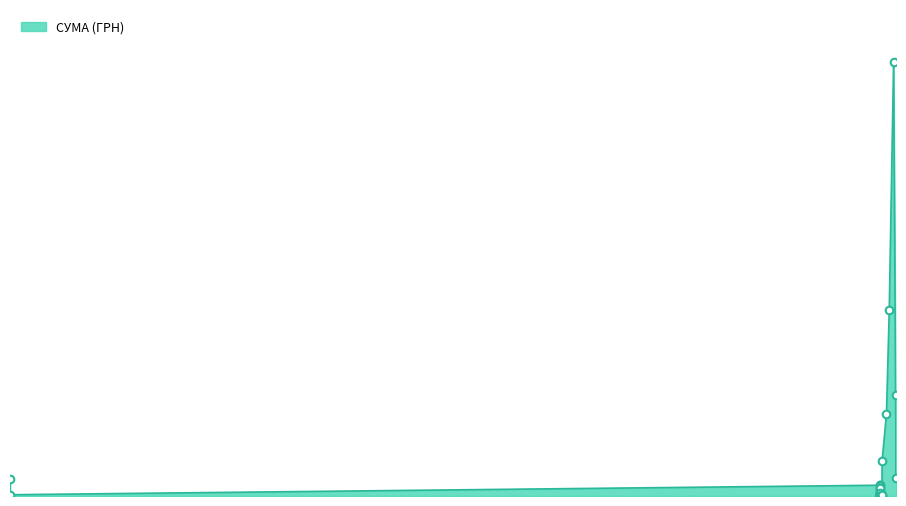

Between 01.01.1970 and 02.02.2016, which is larger?

01.01.1970